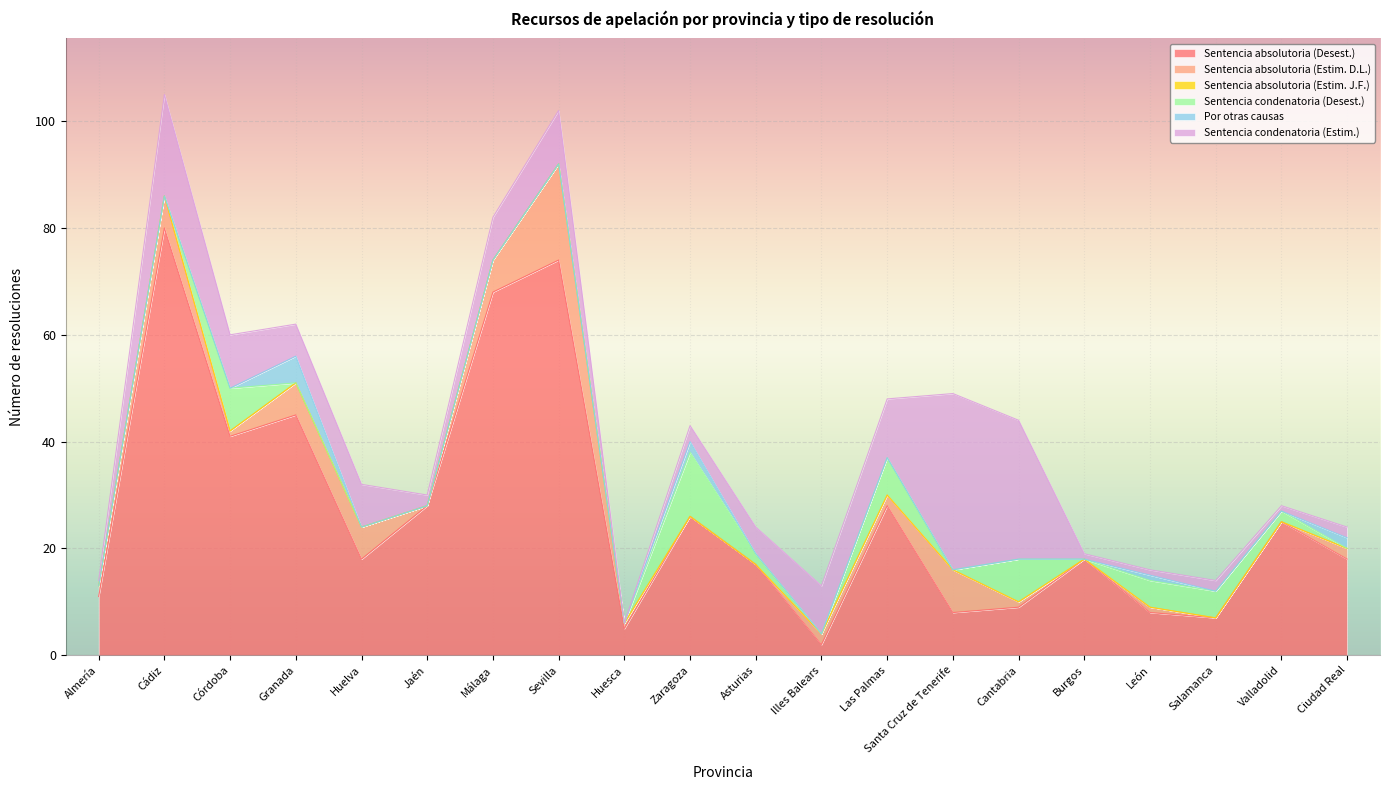

What is the label of the 3rd point from the left?

Córdoba